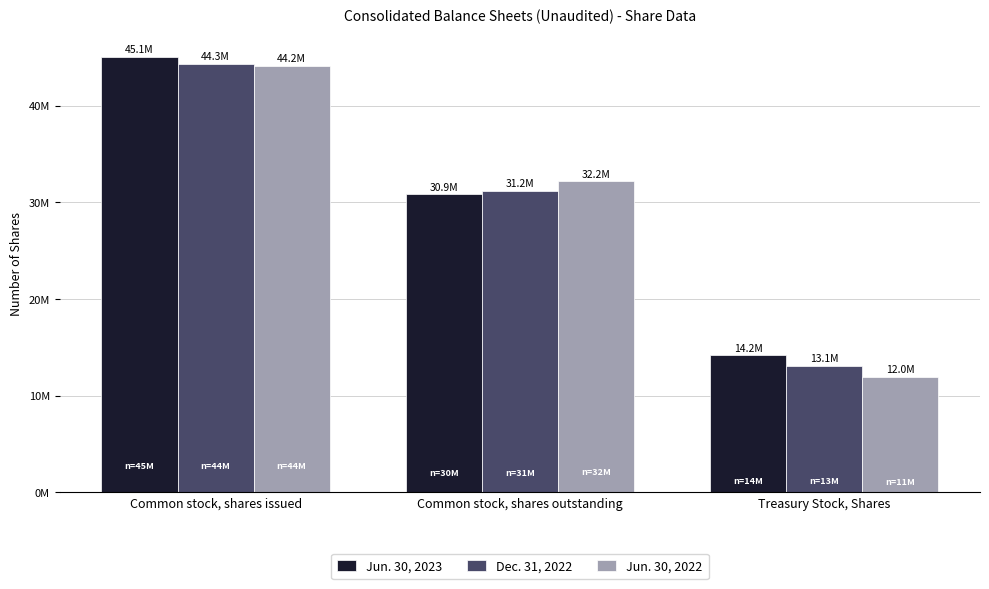

List the series in order of their overall mean, highest first.

Jun. 30, 2023, Dec. 31, 2022, Jun. 30, 2022